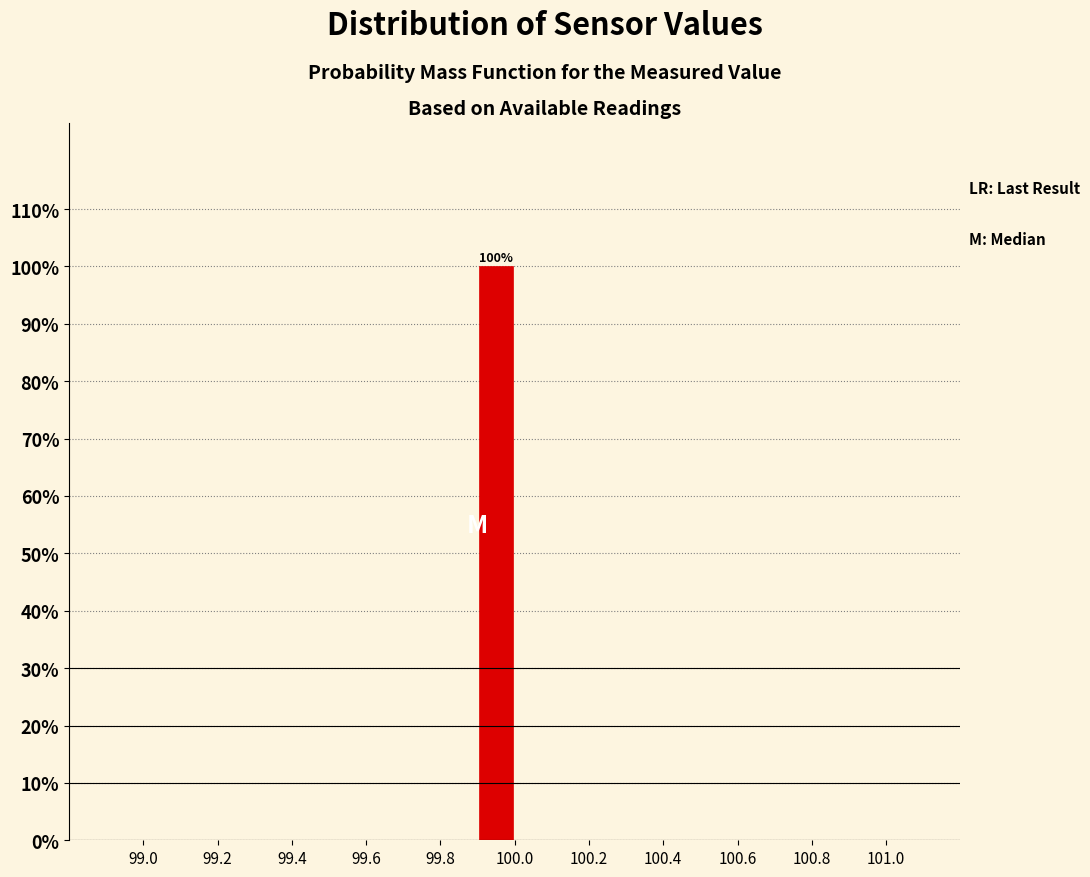

Which range on the x-axis has the tallest bar?

99.9 to 100.0